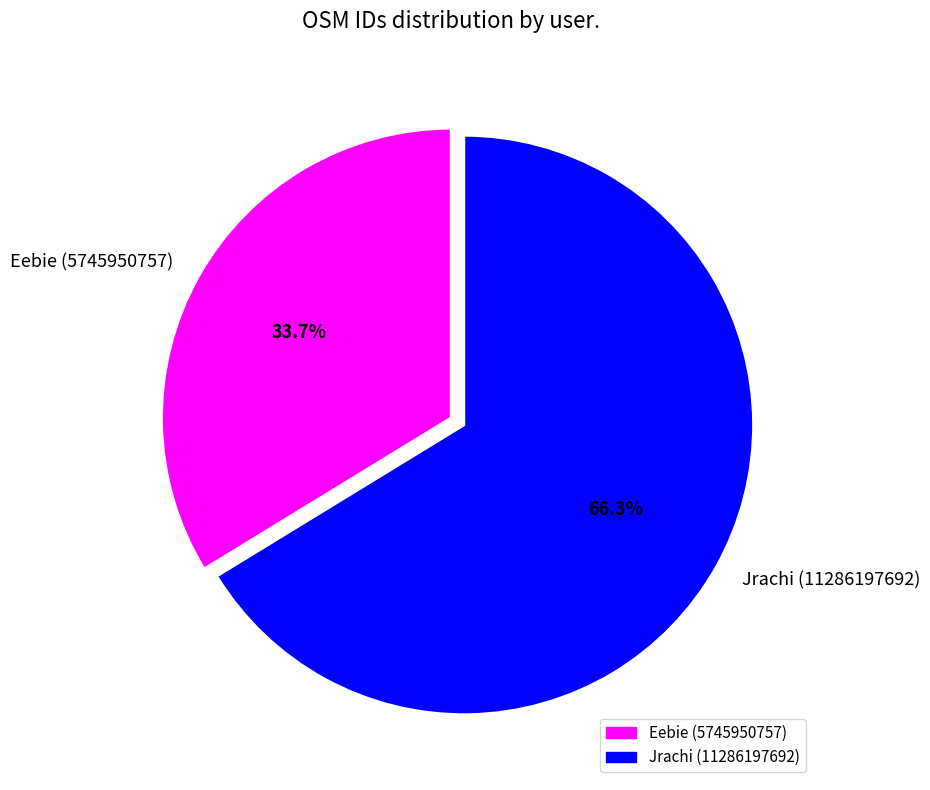

What is the ratio of the value at Eebie (5745950757) to the value at Jrachi (11286197692)?

0.5